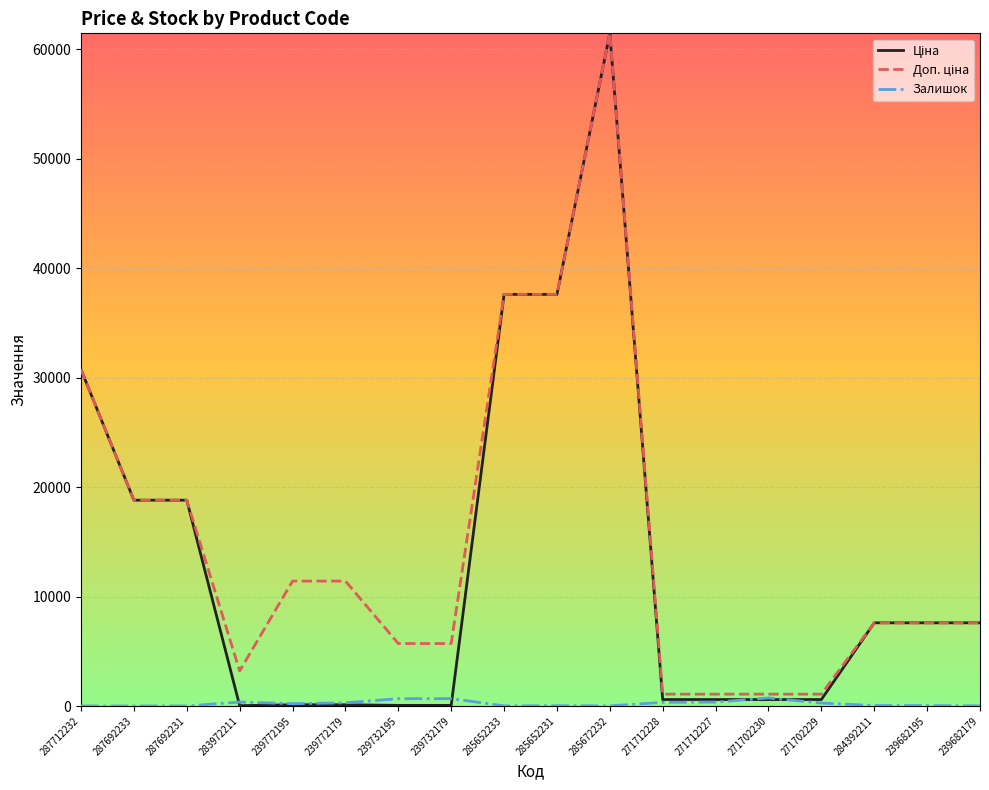

True or false: Залишок has a value of 39.0 at 239682195.

True